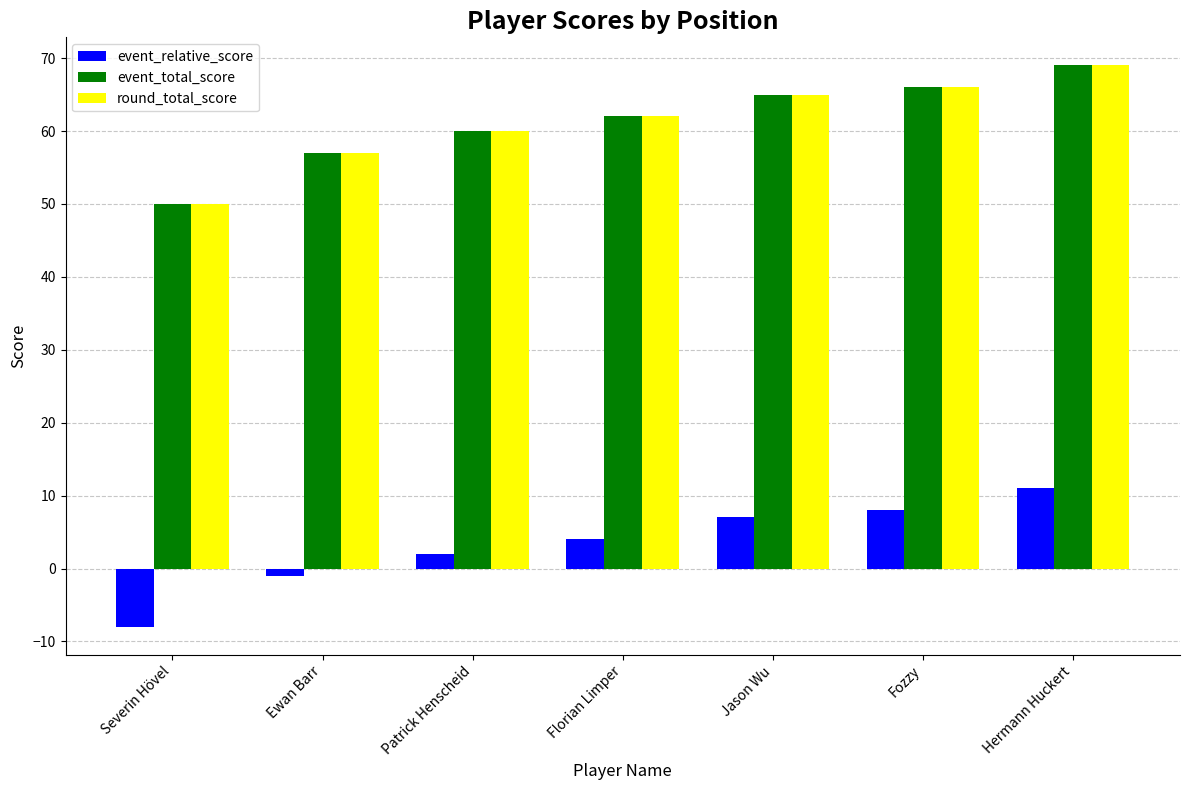

What is the total value across all series at Florian Limper?

128